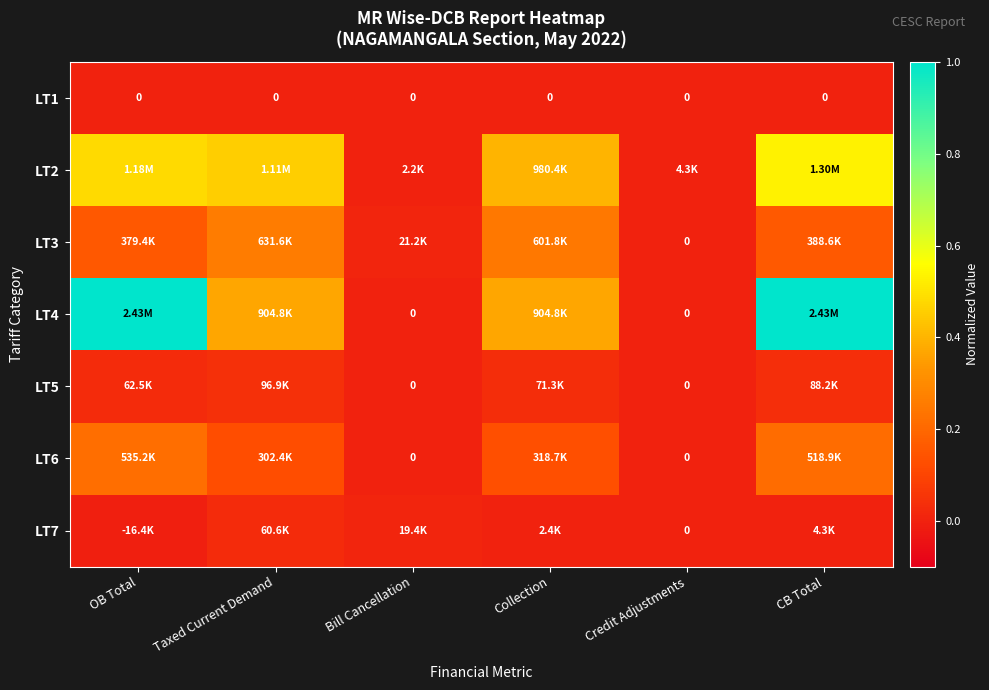

The LT6 series shows 0.2 at OB Total. True or false?

True